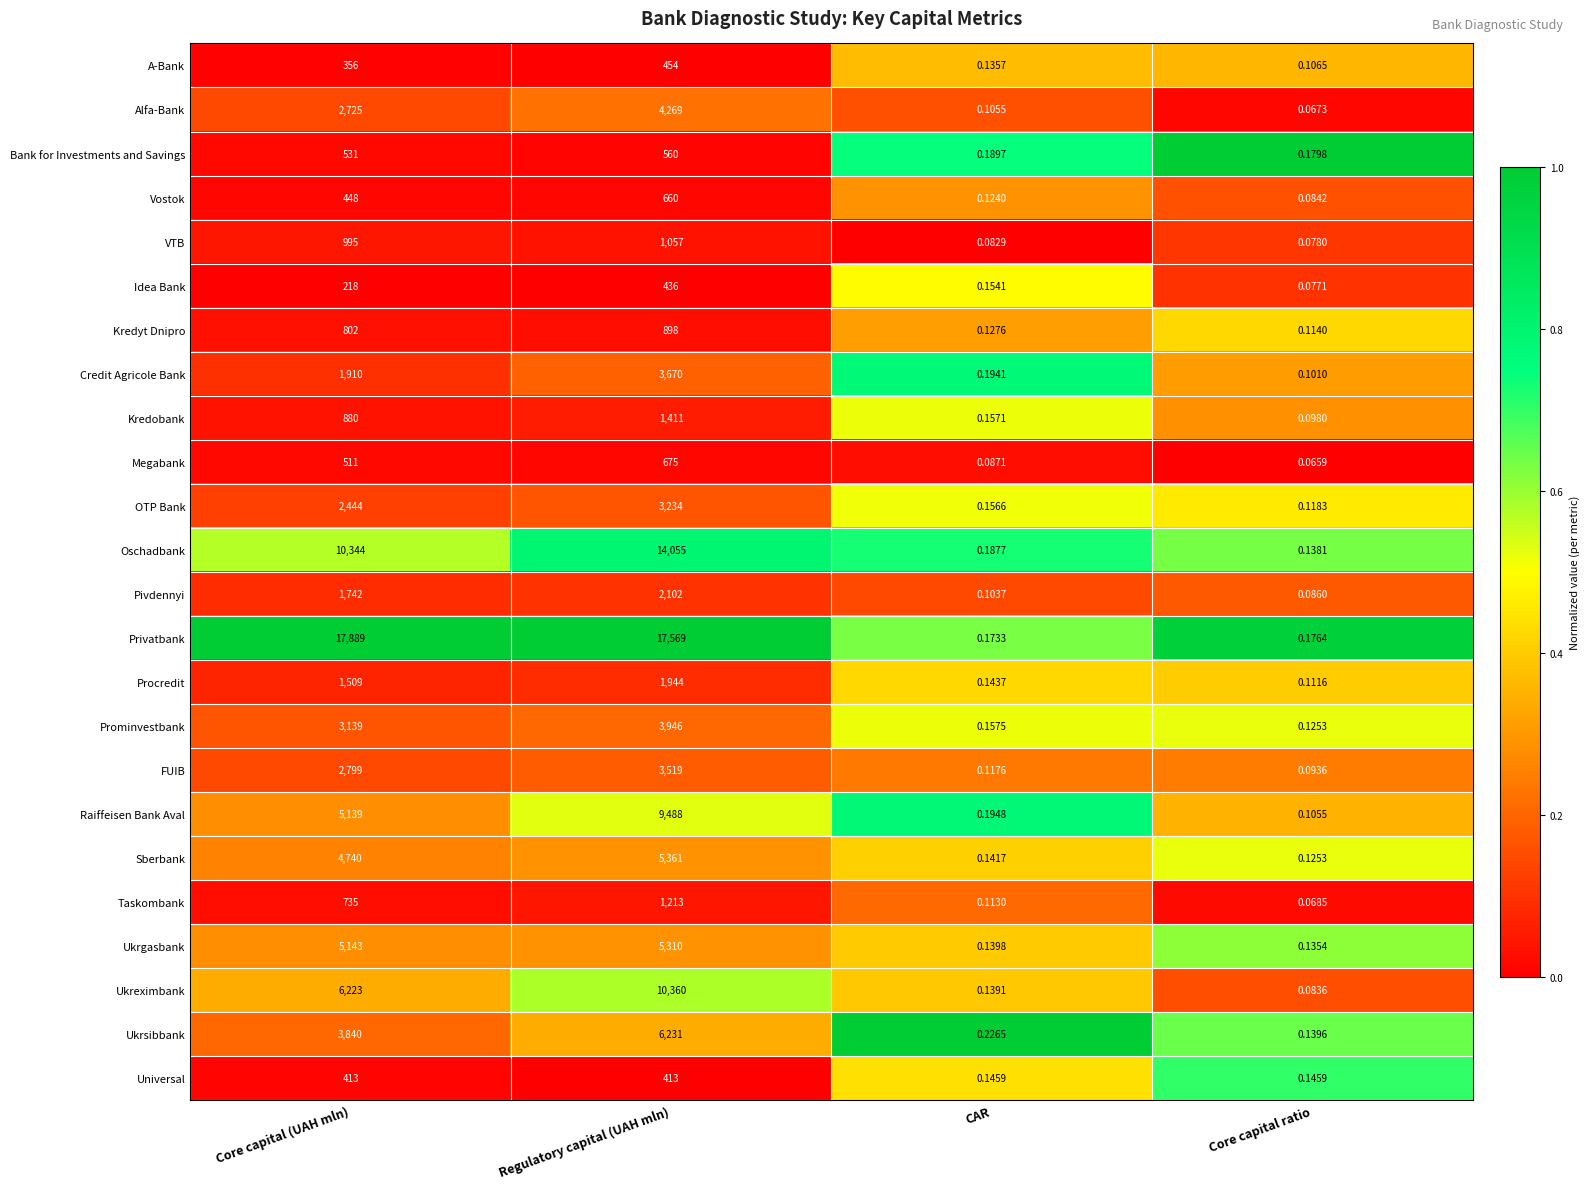

At which label is Taskombank closest to 606?

Core capital (UAH mln)